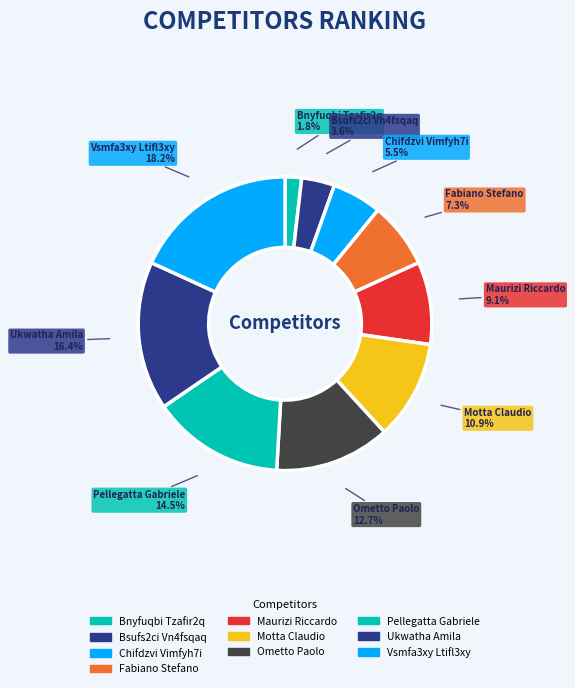

True or false: Maurizi Riccardo accounts for 9% of the total.

True